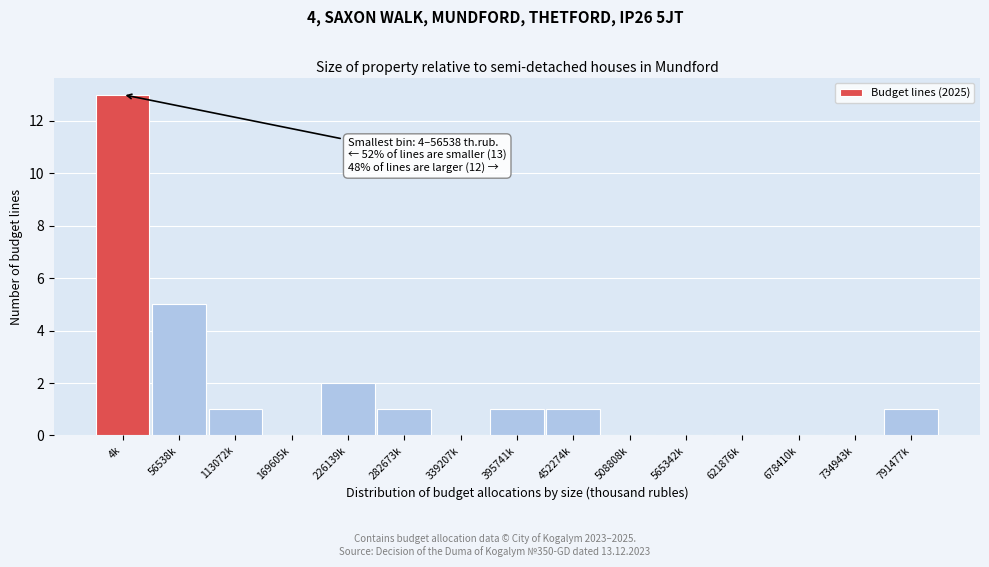

Reading right to left, what are all the values shown in this chart?

791477k=1	734943k=0	678410k=0	621876k=0	565342k=0	508808k=0	452274k=1	395741k=1	339207k=0	282673k=1	226139k=2	169605k=0	113072k=1	56538k=5	4k=13